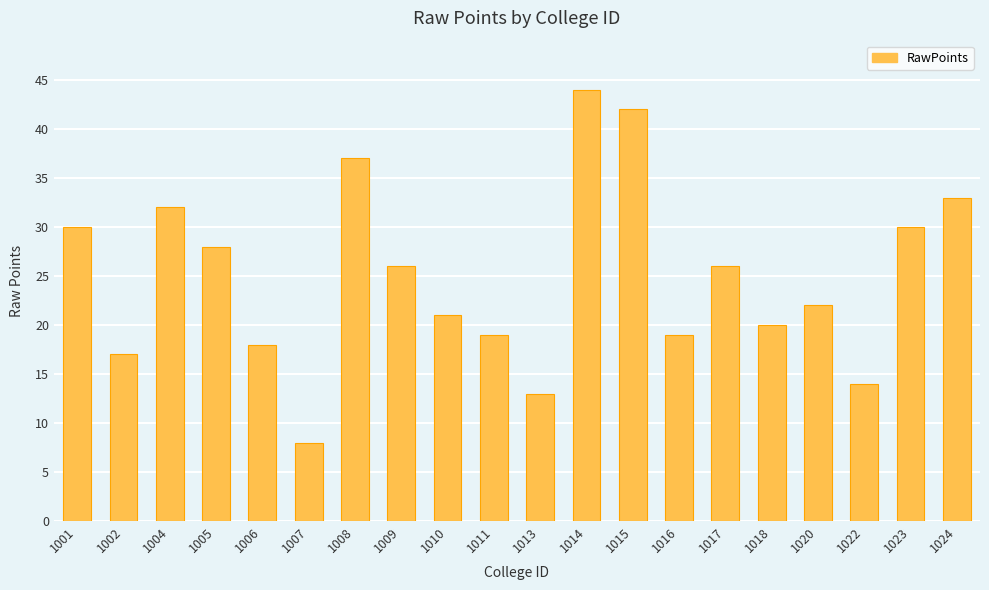

The chart shows a value of 11 at 1005. True or false?

False